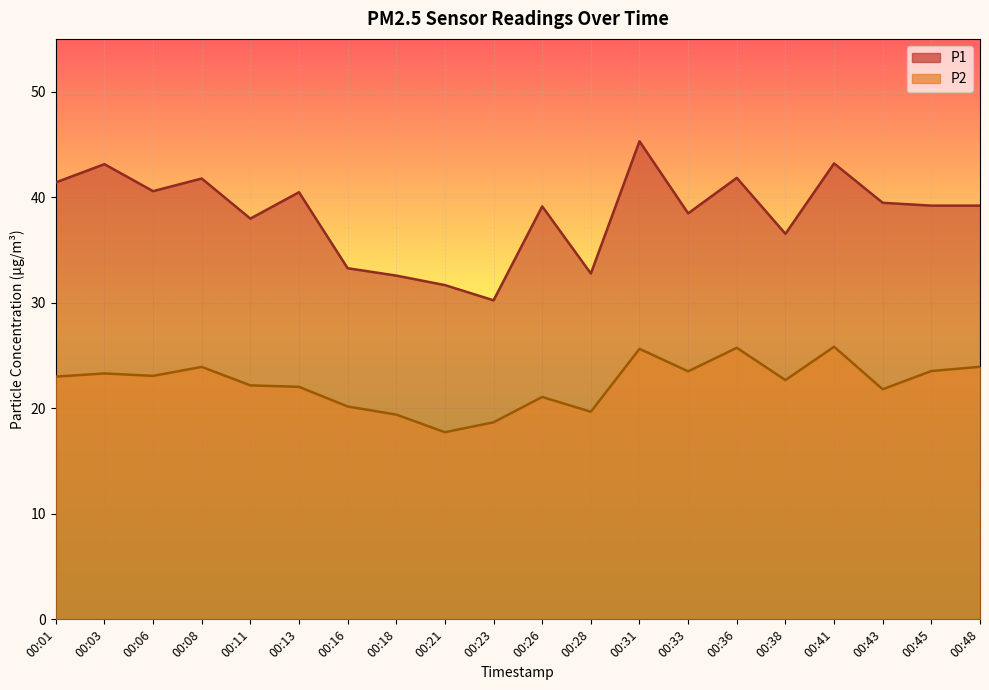

What is the average value of the P1 series?

38.4